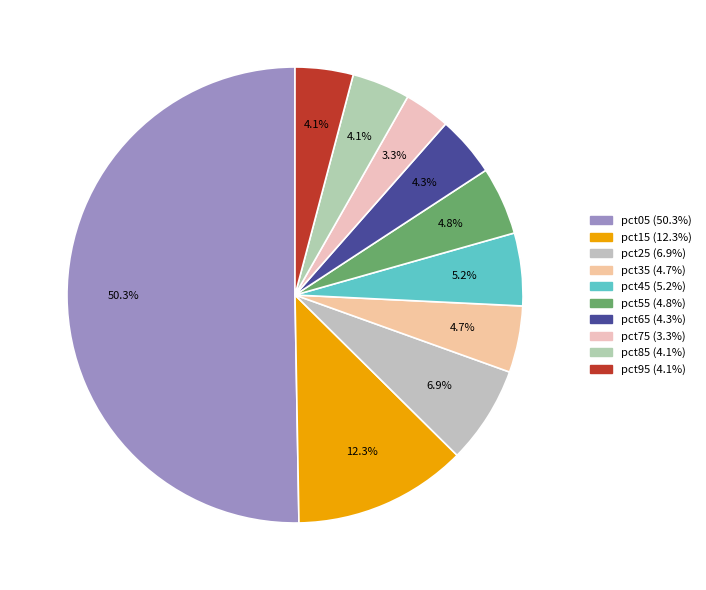

The pct05 slice represents 50% of the pie. True or false?

True